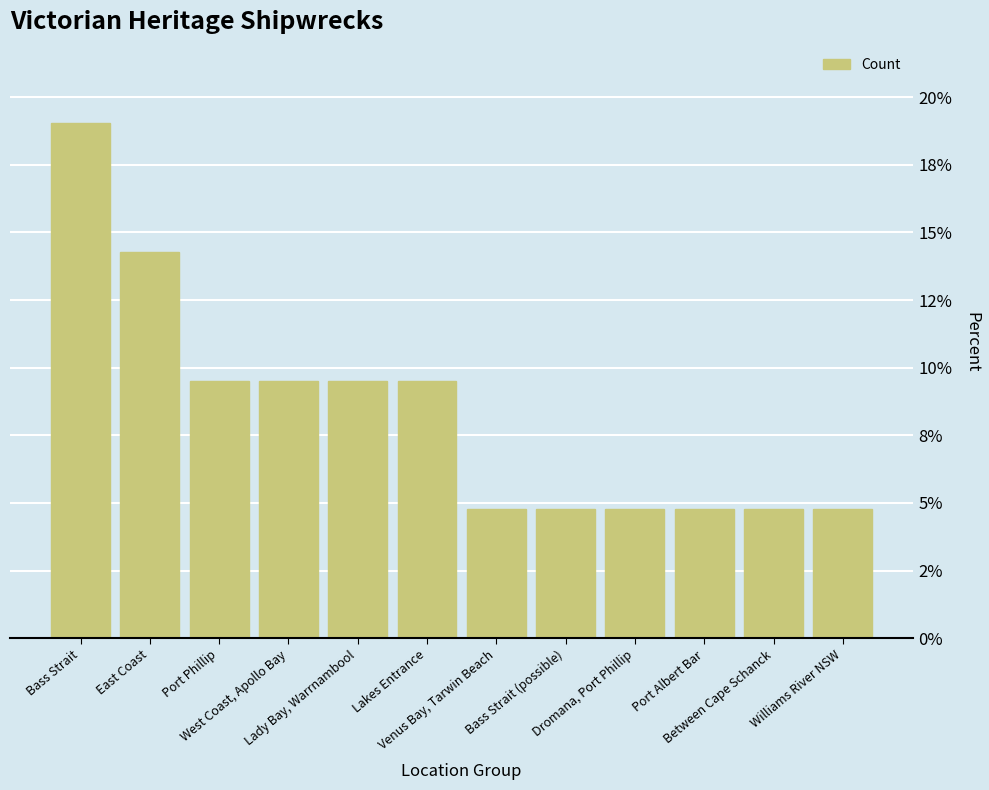

What is the difference between the second highest and second lowest values?

9.5